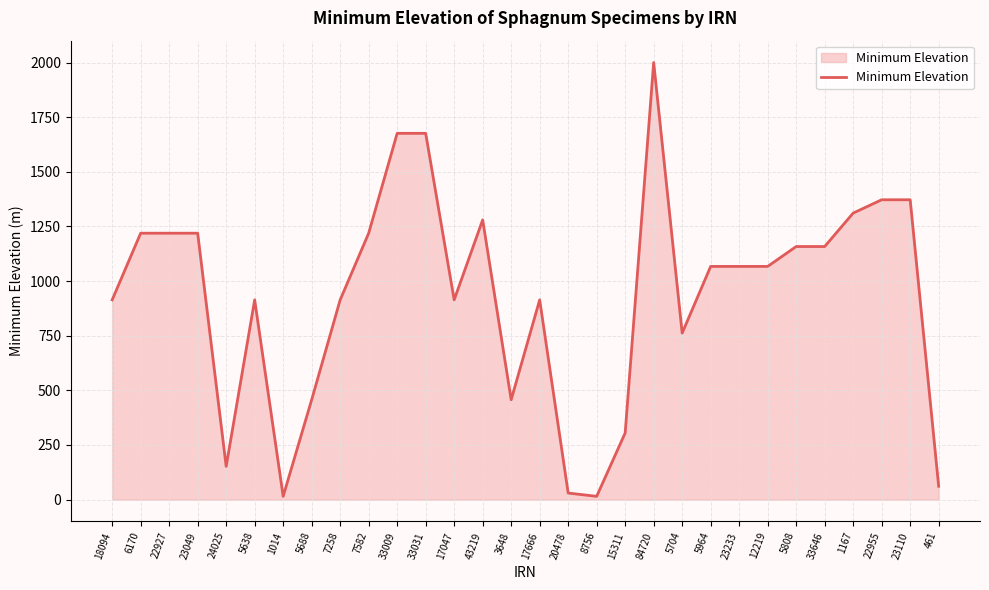

Reading right to left, what are all the values shown in this chart?

461=61	23110=1372	22955=1372	1167=1311	33646=1158	5808=1158	12219=1067	23233=1067	5964=1067	5704=762	84720=2000	15311=305	8756=15	20478=30	17666=914	3648=457	43219=1280	17047=914	33031=1676	33009=1676	7582=1219	7258=914	5688=457	1014=15	5638=914	24025=152	23049=1219	22927=1219	6170=1219	18094=914